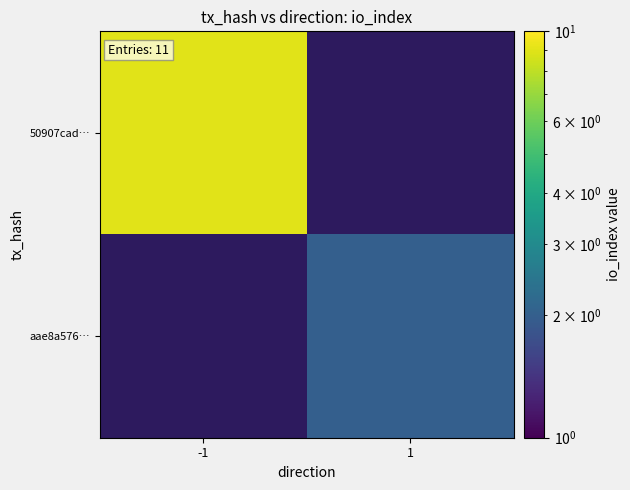

Reading left to right, extract all data points from this chart.

50907cad…: -1=9	1=0
aae8a576…: -1=0	1=2